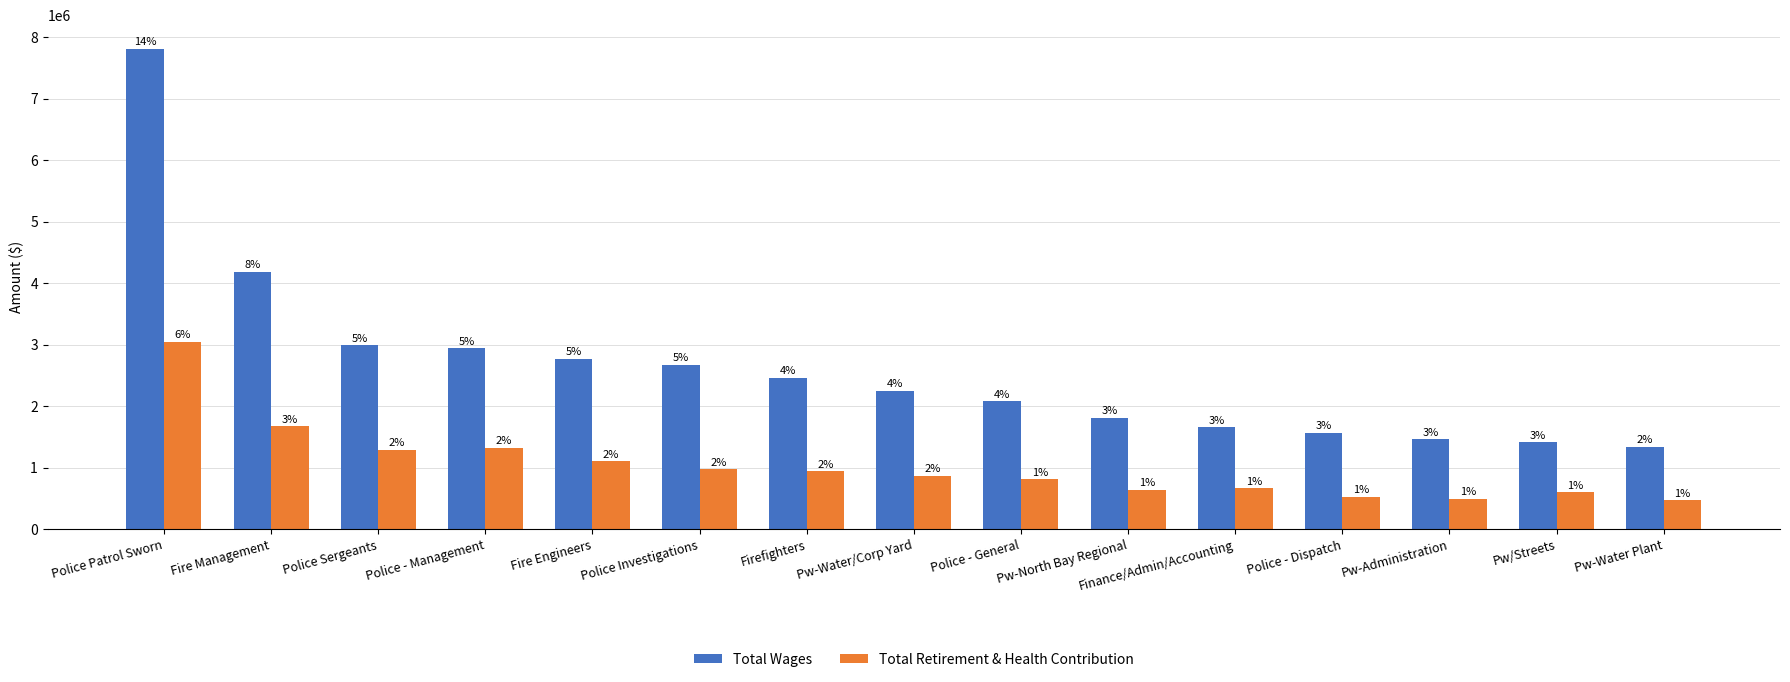

What are all the series names shown in the legend?

Total Wages, Total Retirement & Health Contribution